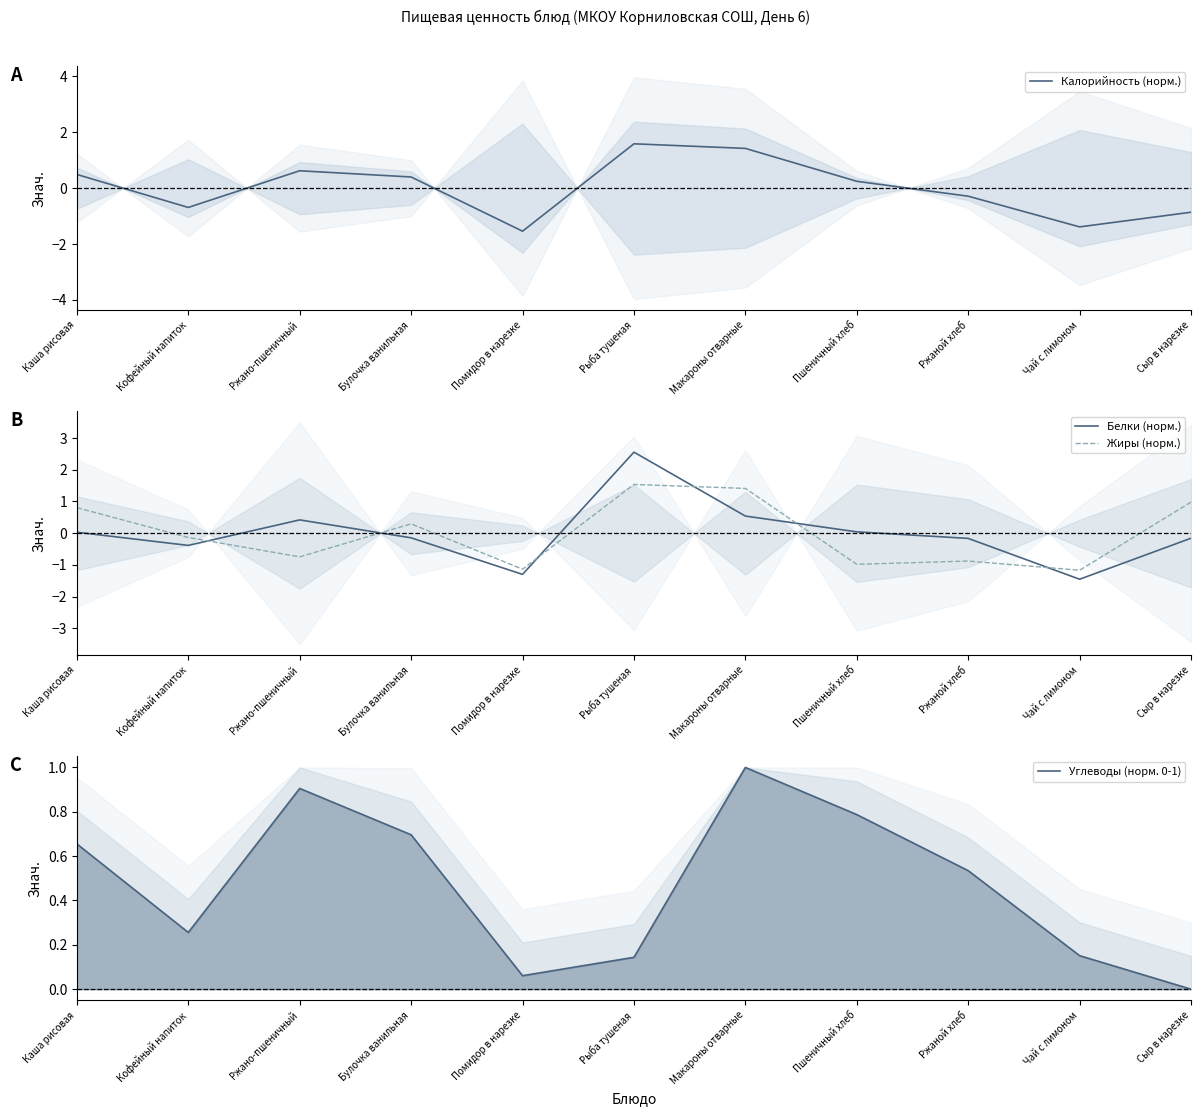

What is the label of the 5th point from the right?

Макароны отварные